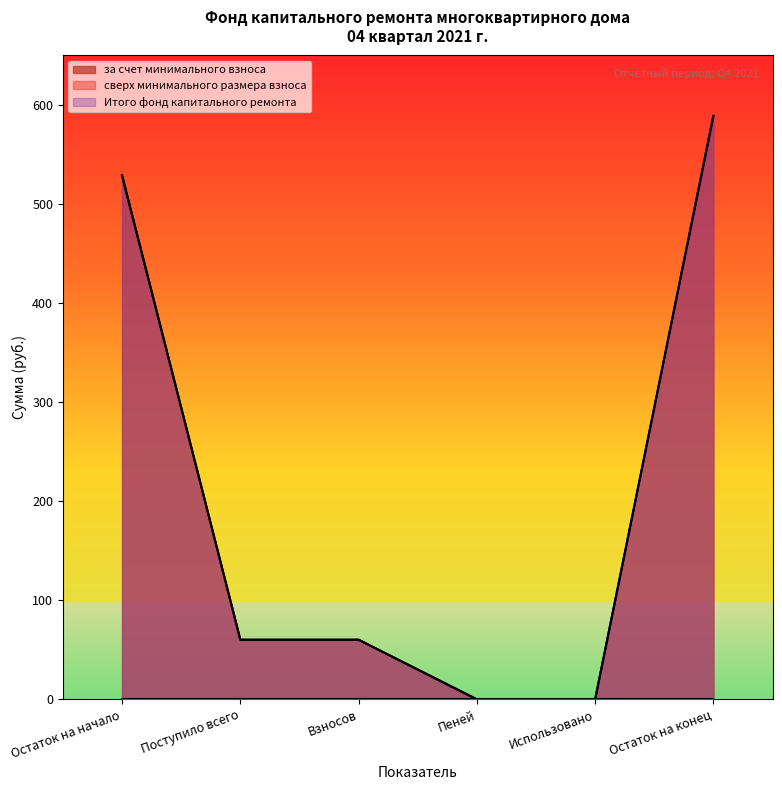

What is the maximum value shown in the chart?

589.0